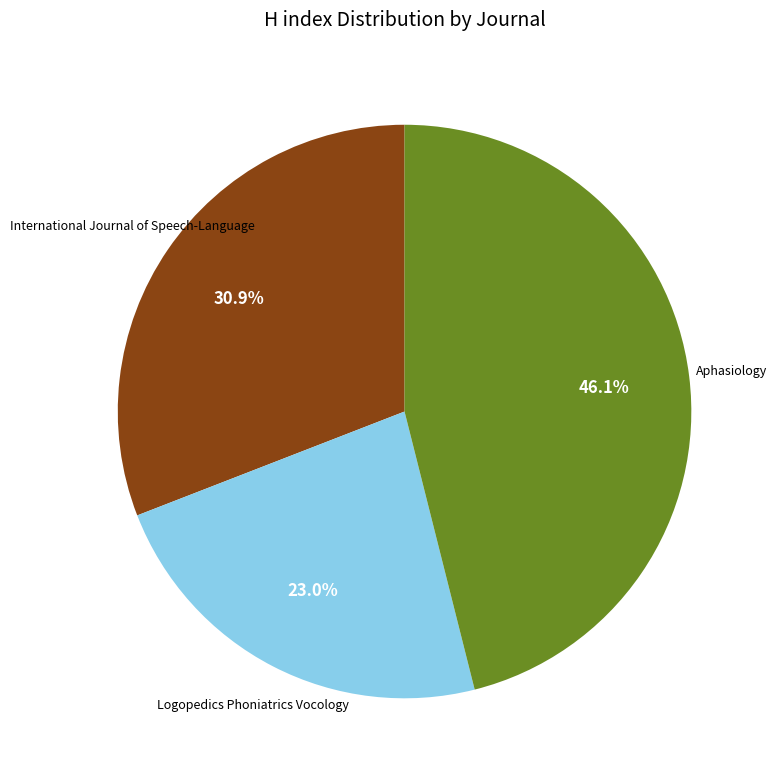

What is the ratio of the value at Logopedics Phoniatrics Vocology to the value at Aphasiology?

0.5